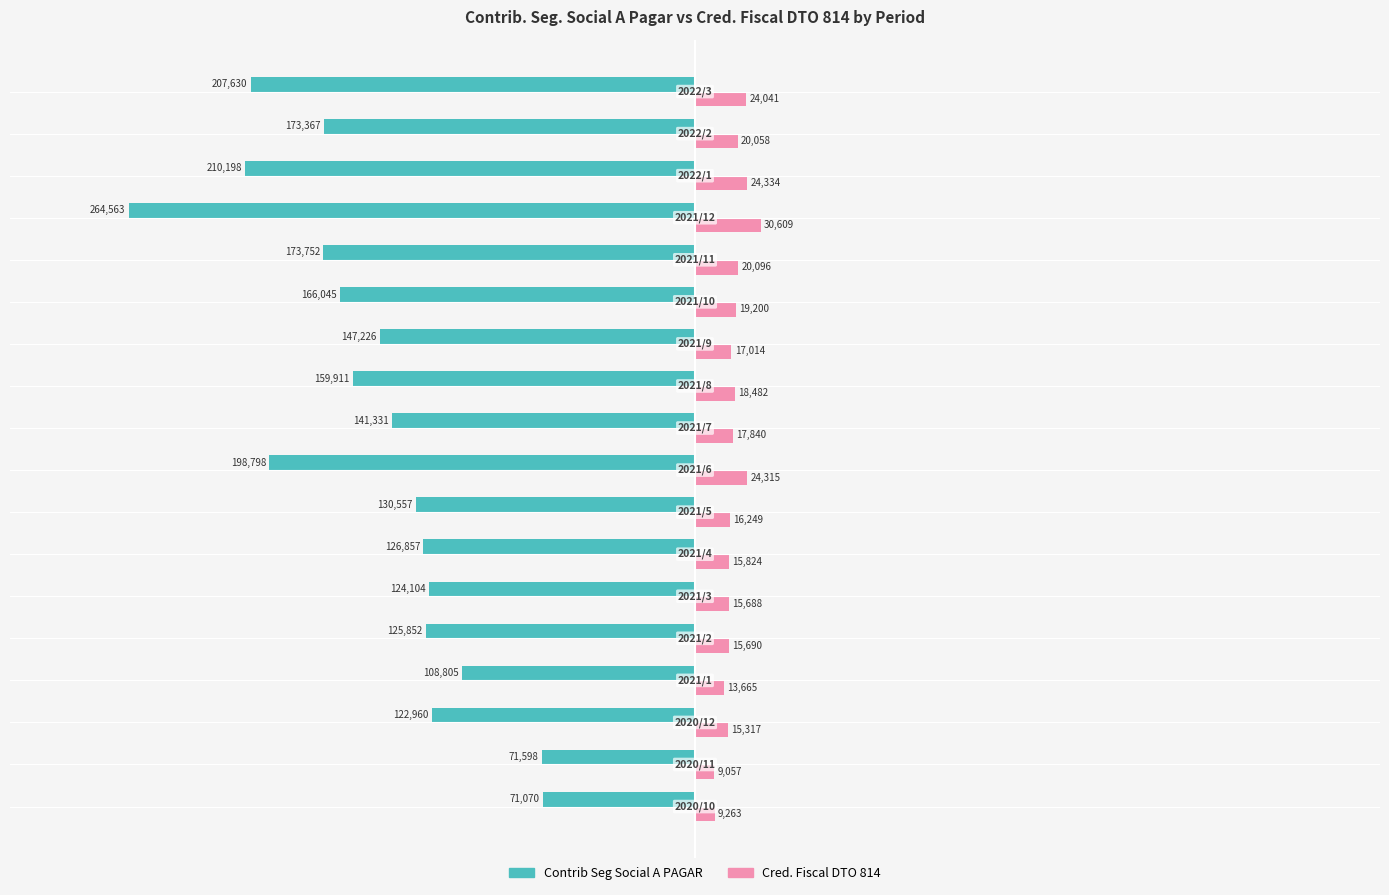

What is the average value of the Contrib Seg Social A PAGAR series?

-151368.0